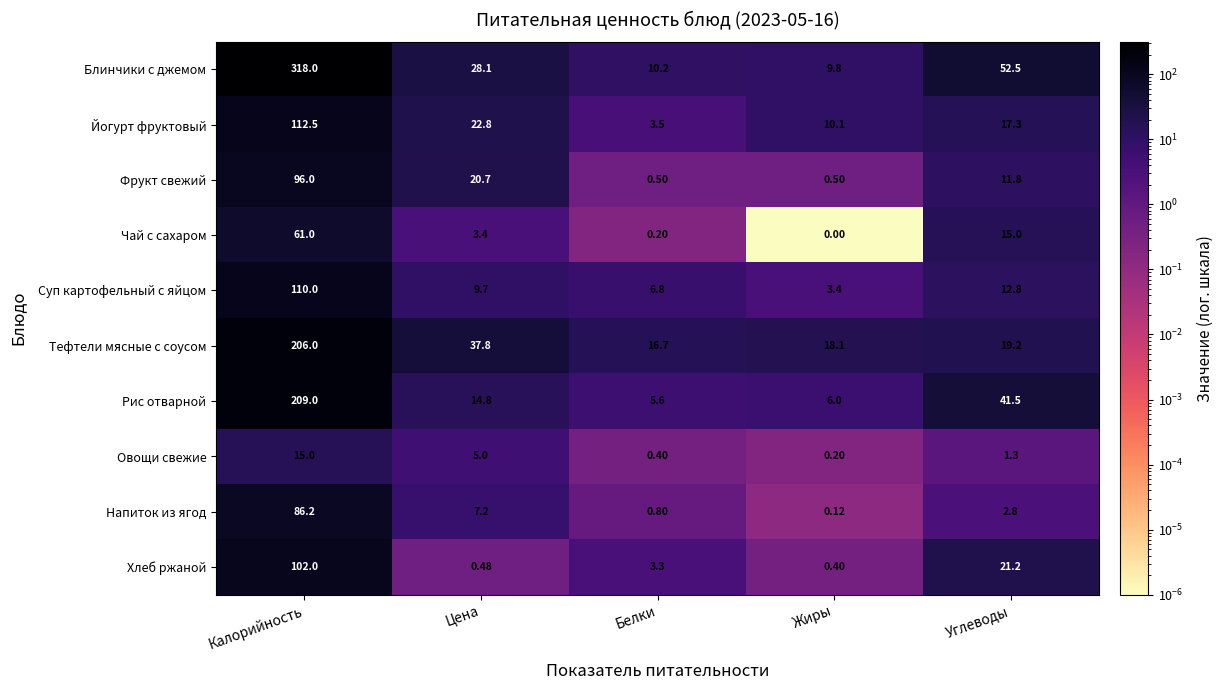

Rank the categories by Напиток из ягод value from lowest to highest.

Жиры, Белки, Углеводы, Цена, Калорийность